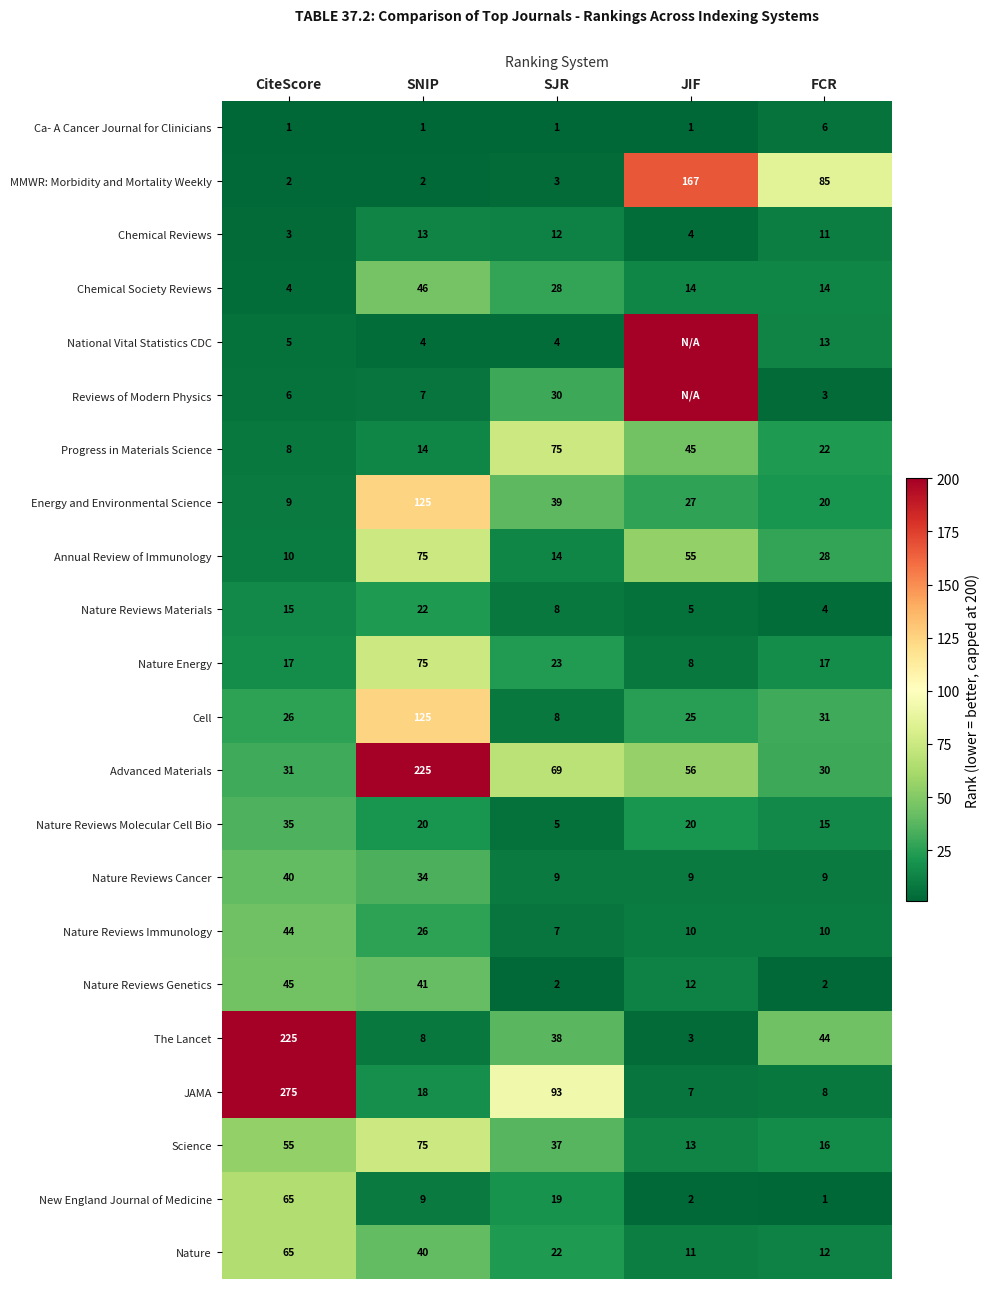

What is the difference between the second highest and minimum values in the Nature Reviews Molecular Cell Bio series?

15